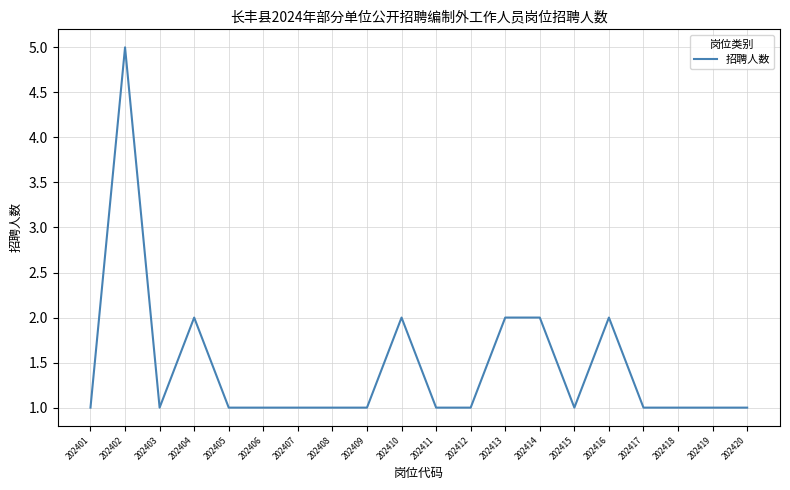

What is the difference between the maximum and minimum values?

4